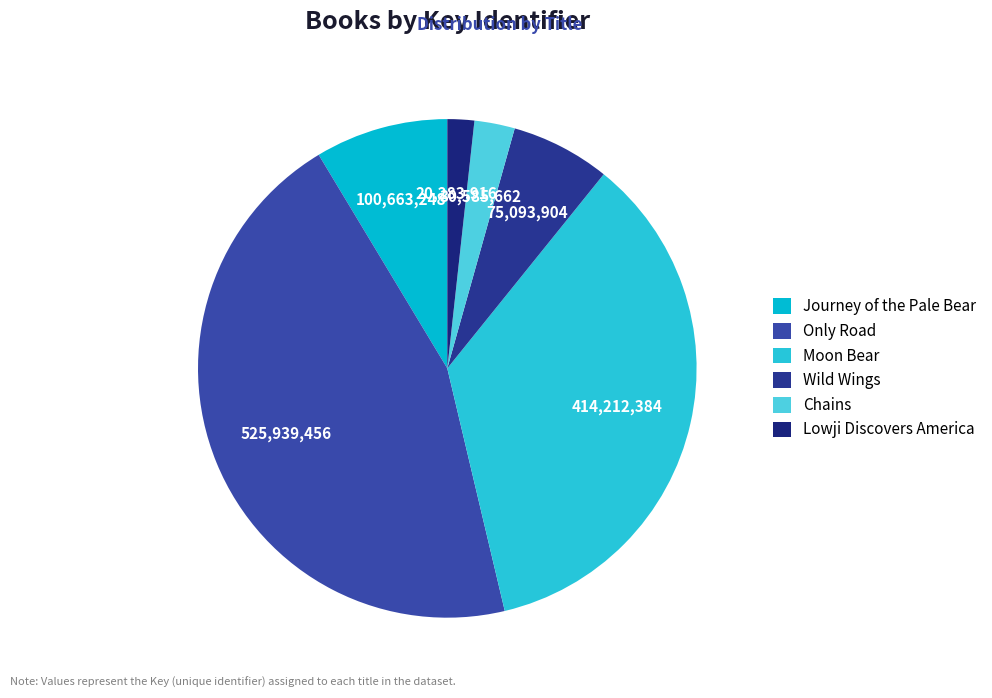

Is it true that Lowji Discovers America is 2% of the pie?

True